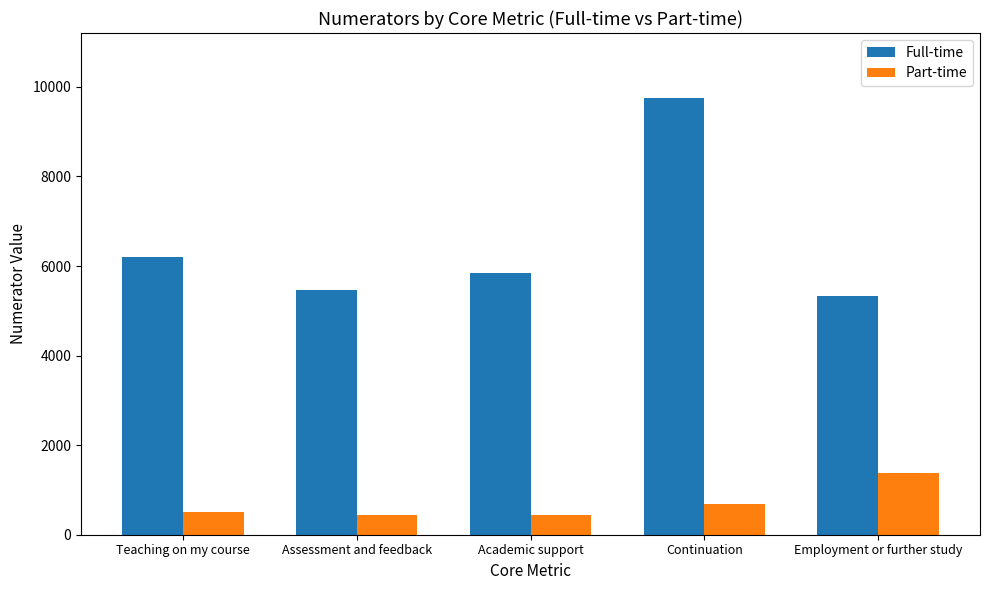

What position from the right is Continuation?

2